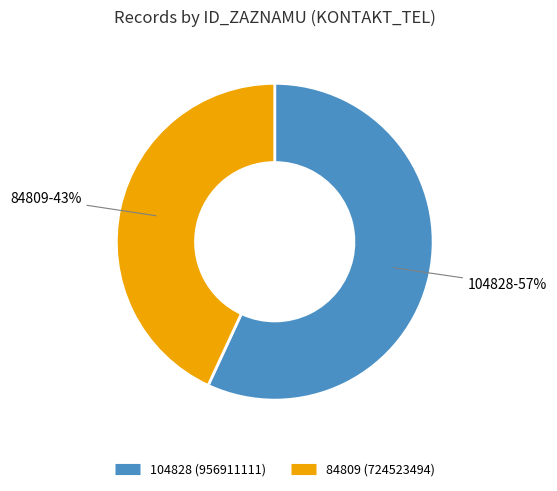

What is the ratio of the value at 84809 to the value at 104828?

0.8